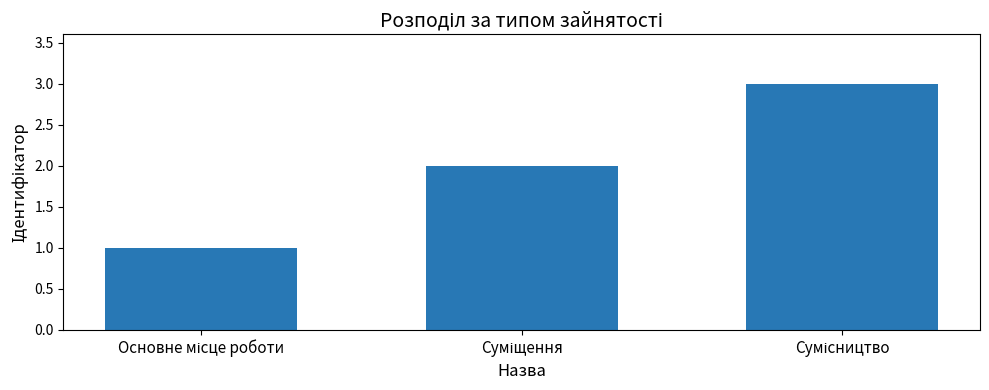

What is the sum of all values?

6